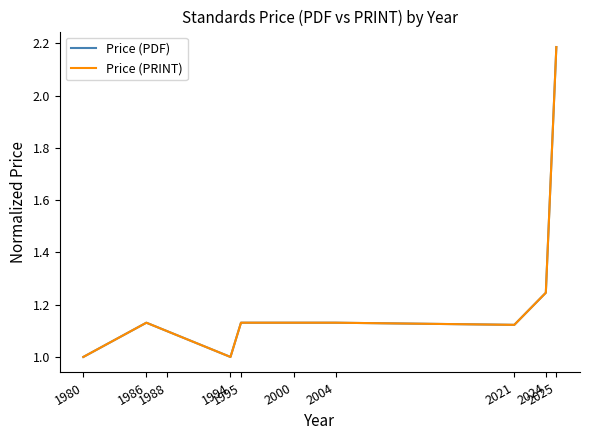

Does the chart have visible grid lines?

No